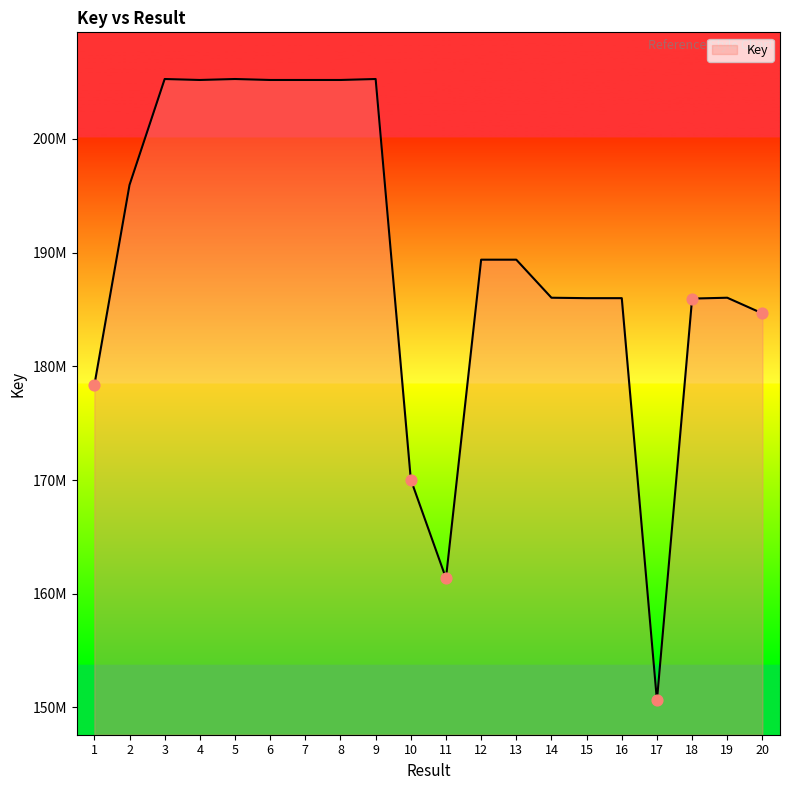

Does the chart have visible grid lines?

No